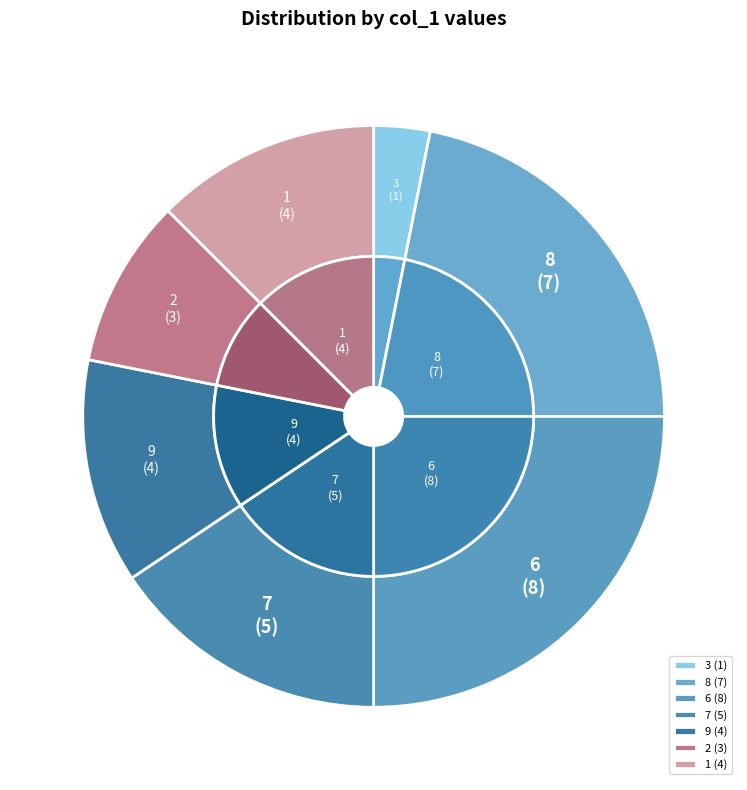

To the nearest percent, what is the difference between the largest and smallest slice percentages?

22%